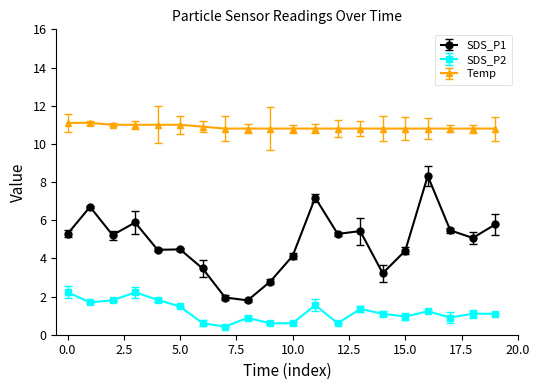

What is the difference between the maximum and minimum values in the SDS_P2 series?

1.8